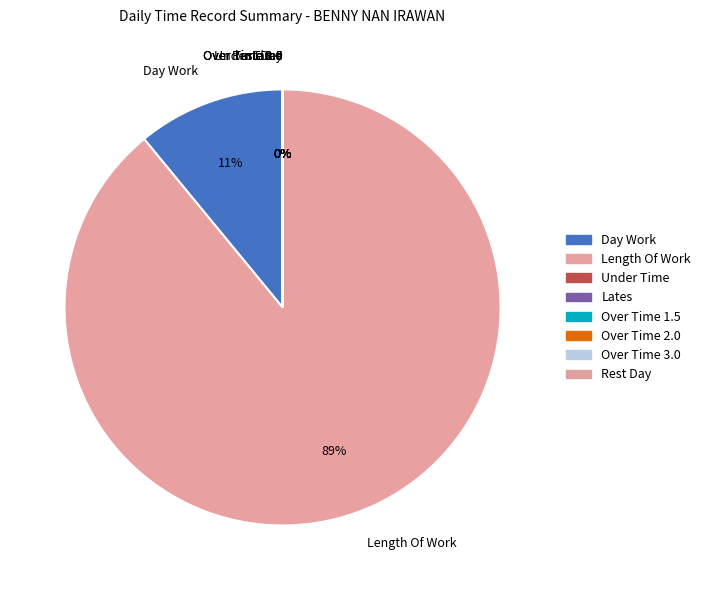

Does any single category account for the majority?

Yes